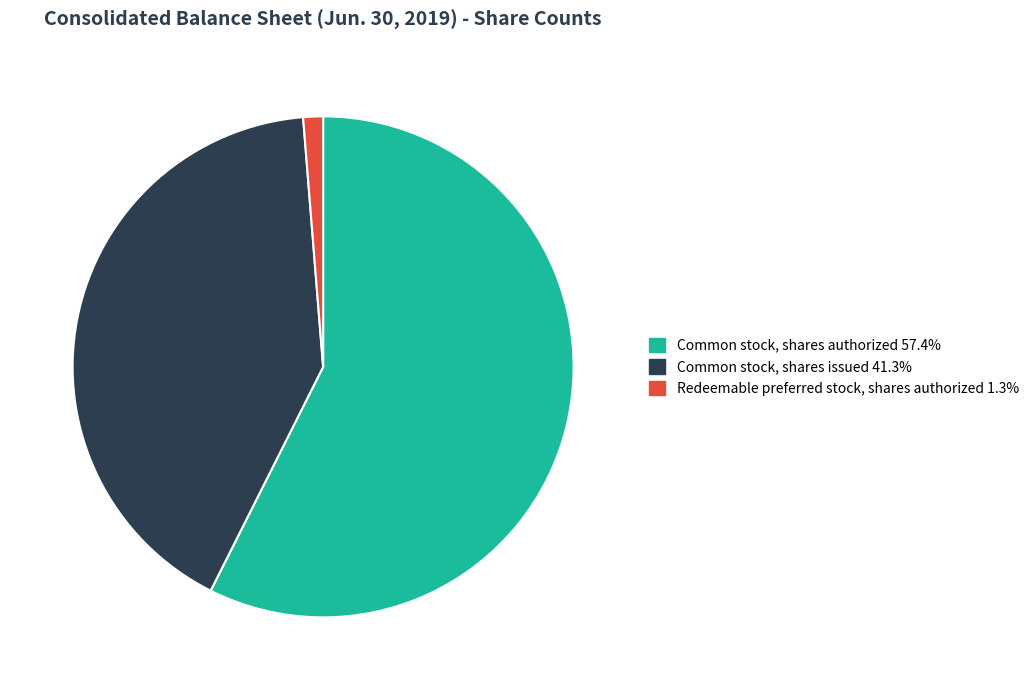

Do Common stock, shares authorized and Redeemable preferred stock, shares authorized together represent more than half of the pie?

Yes